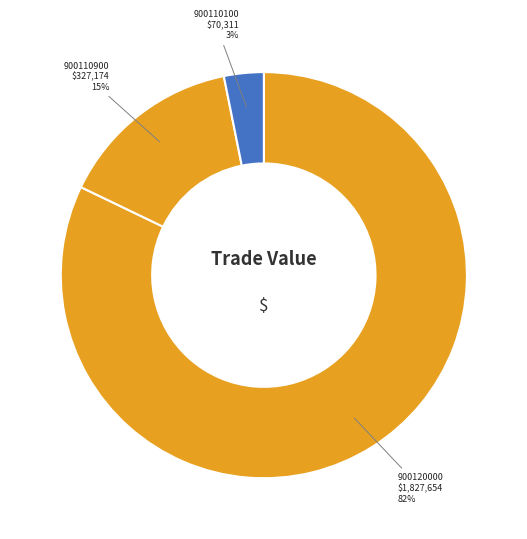

What is the smallest slice in the pie chart?

900110100